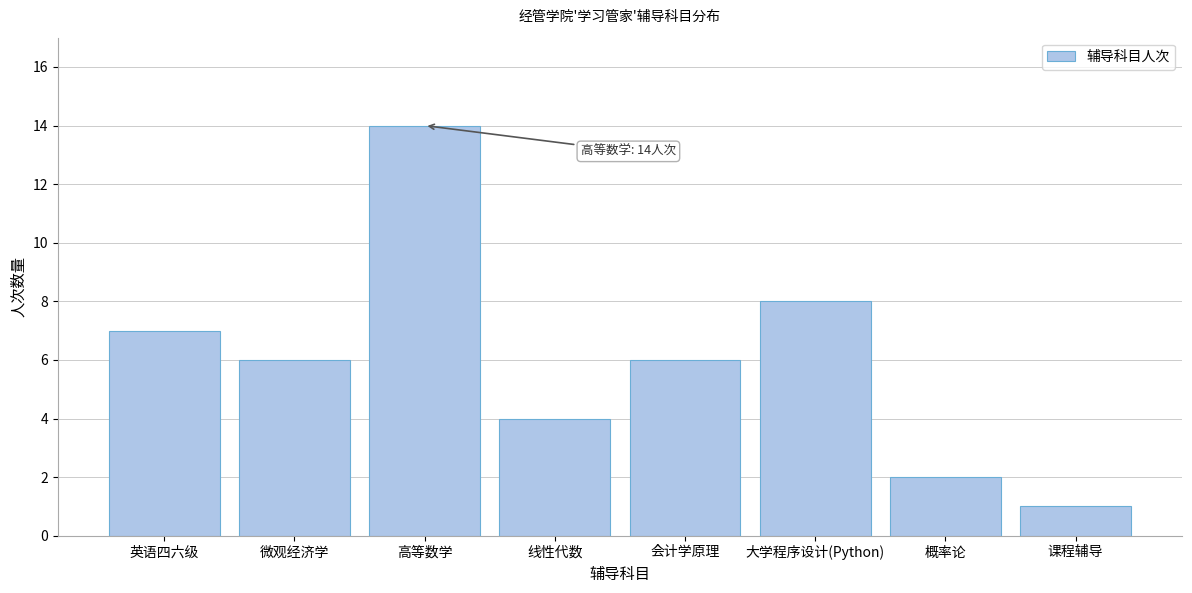

Reading right to left, transcribe all the data shown in this chart.

1	2	8	6	4	14	6	7